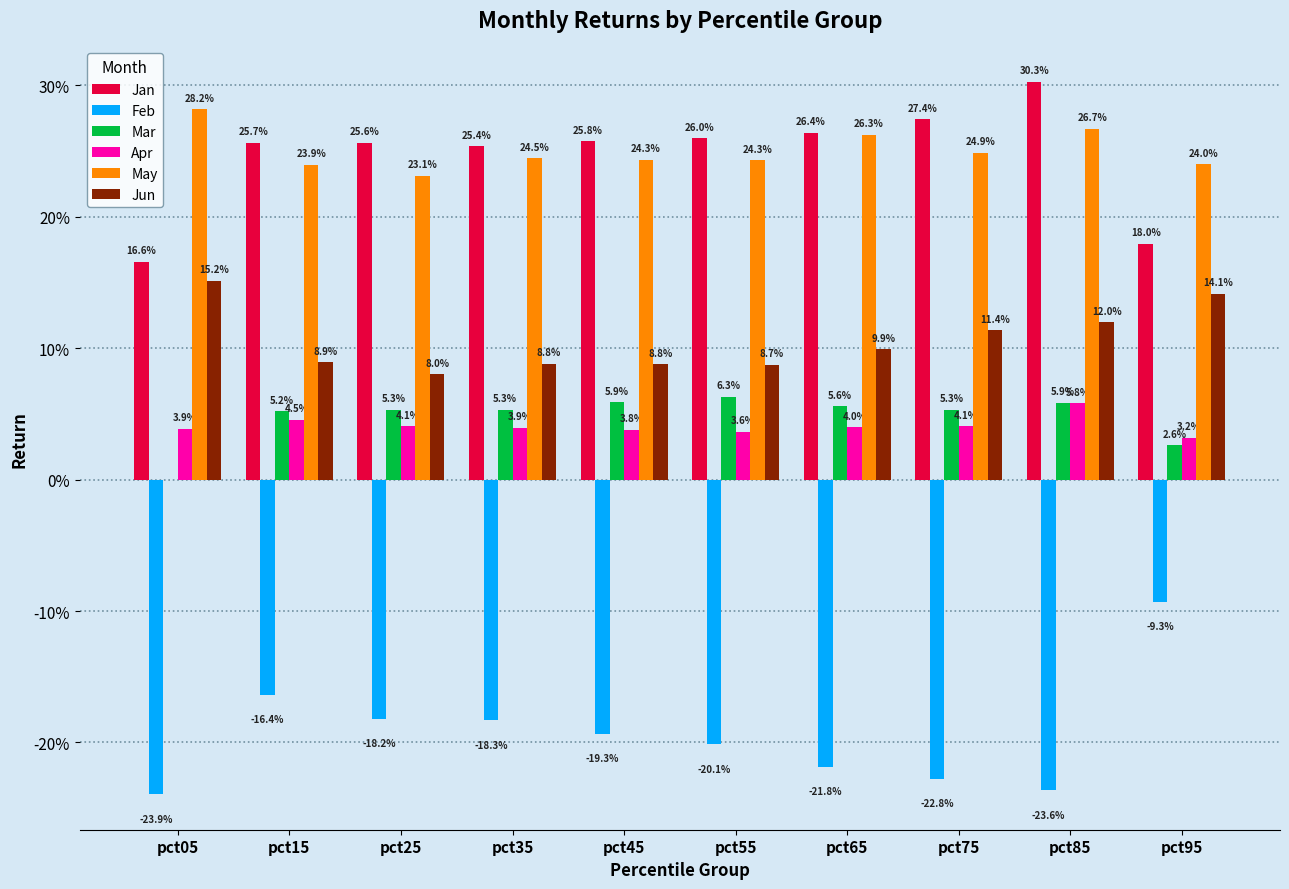

At which category does the chart reach its peak across all series?

pct85